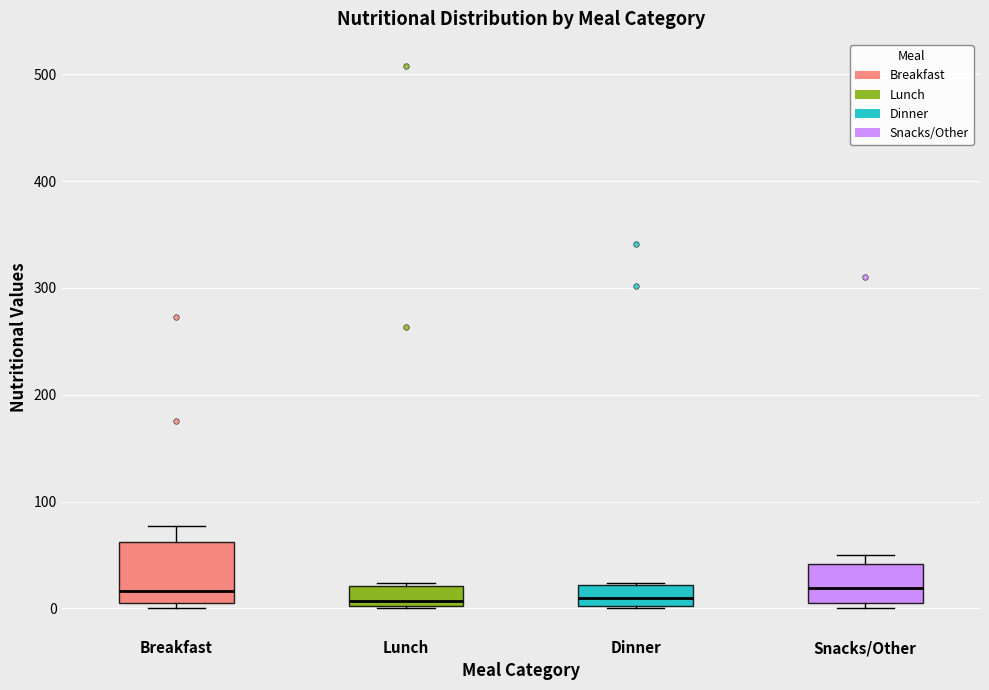

Reading left to right, transcribe this box plot: for each box, give where its median line is, the range the box spans, and where its two whiskers end, as read against the y-axis. The values are not printed on the chart, so give them approximately, as read against the axis.

Breakfast: median 20, box 0 to 60, whiskers 0 (just below the box's lower edge) to 80
Lunch: median 10, box 0 to 20, whiskers 0 to 20
Dinner: median 10, box 0 to 20, whiskers 0 to 20
Snacks/Other: median 20, box 10 to 40, whiskers 0 to 50